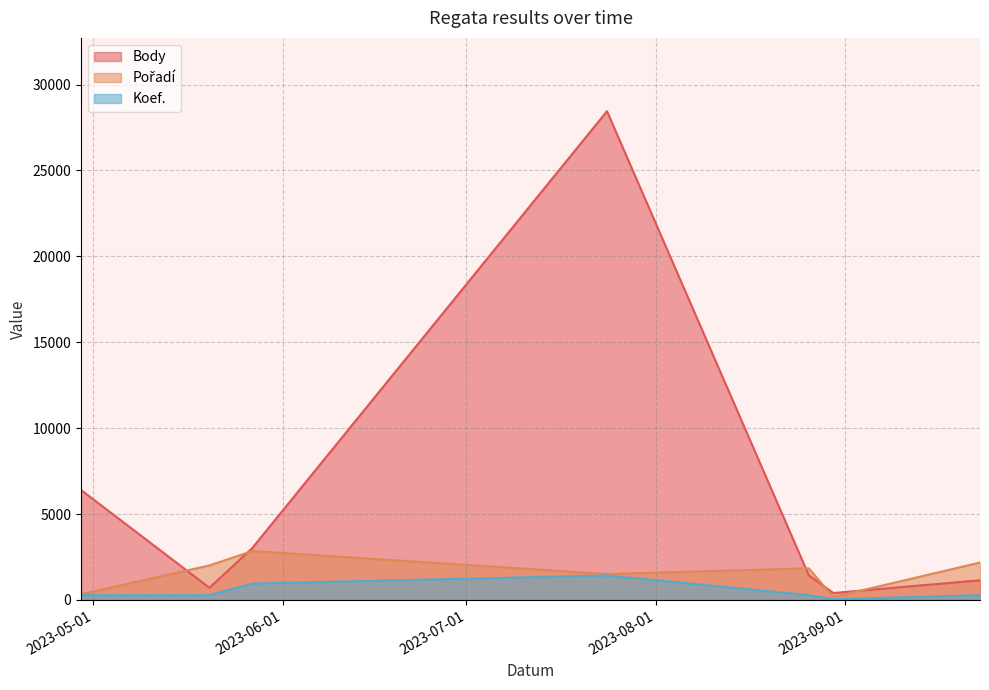

Which series has the widest spread of values?

Body